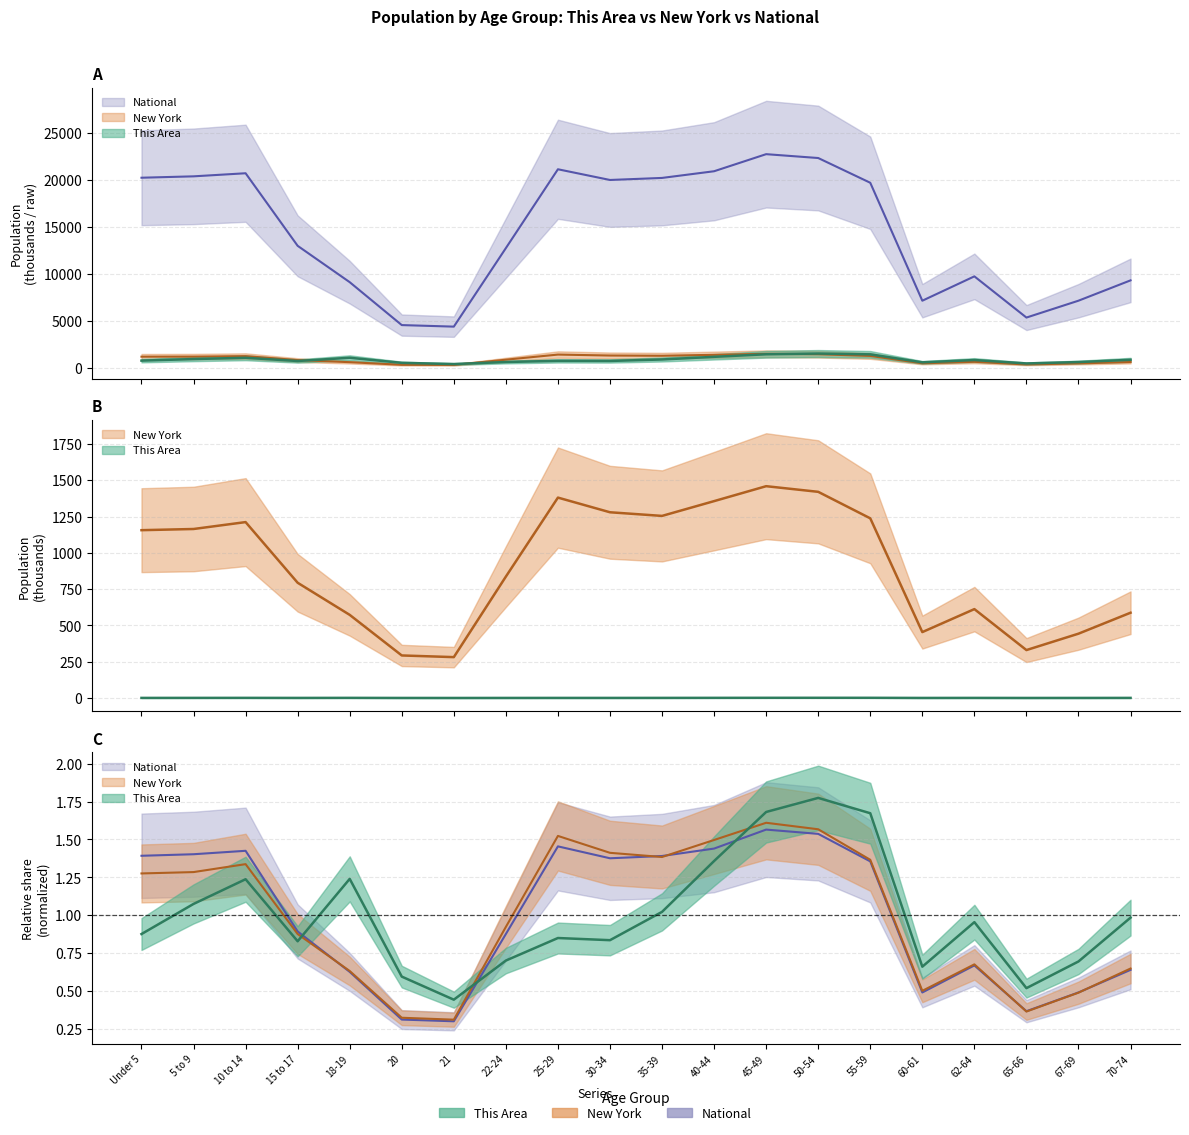

Where is the first local minimum for National?

21